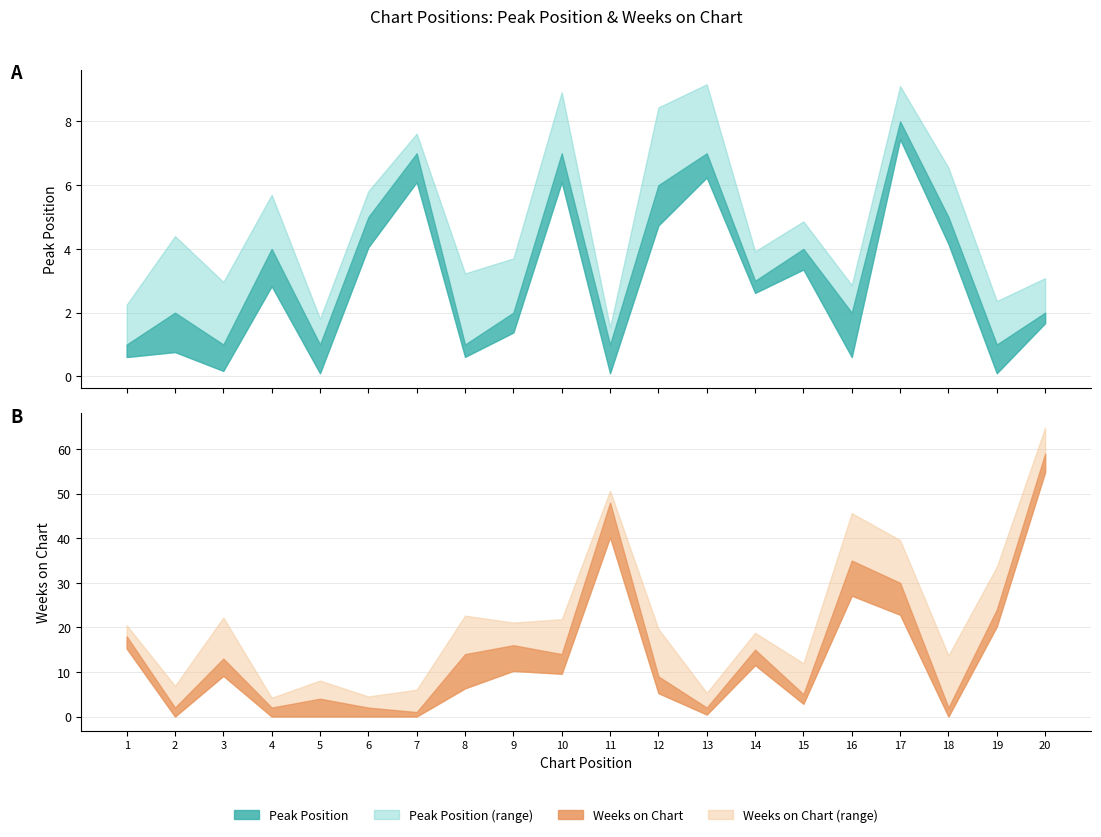

Between 2 and 12, which is larger?

12